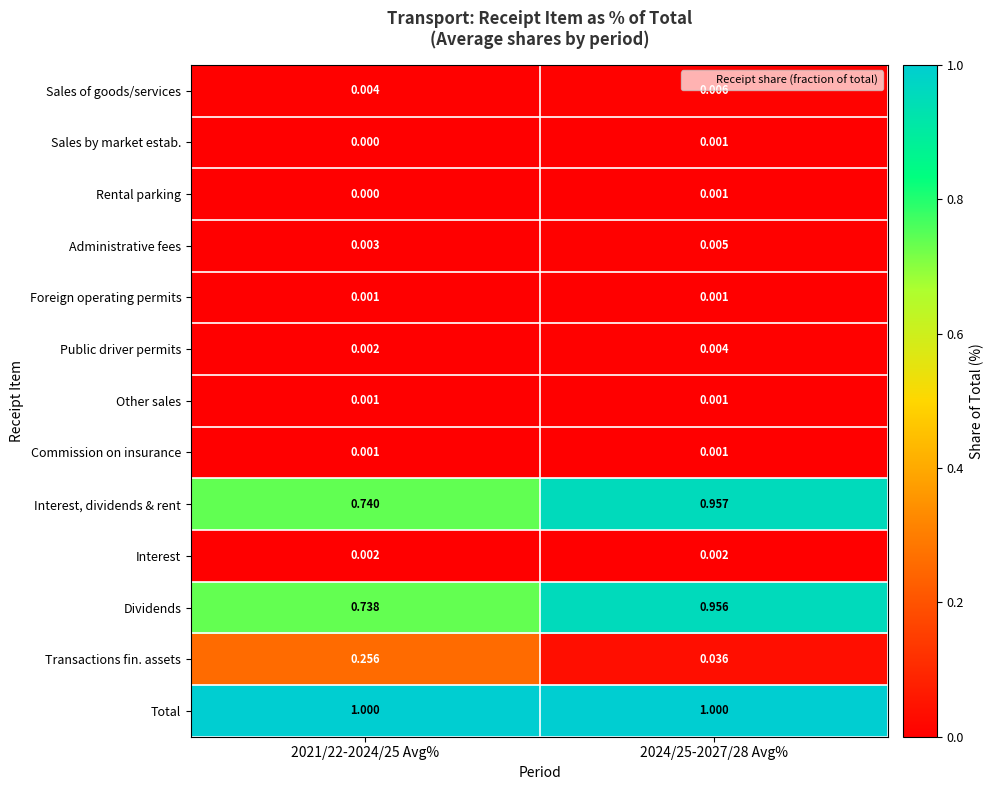

Which series has the largest range (max minus min)?

Transactions fin. assets